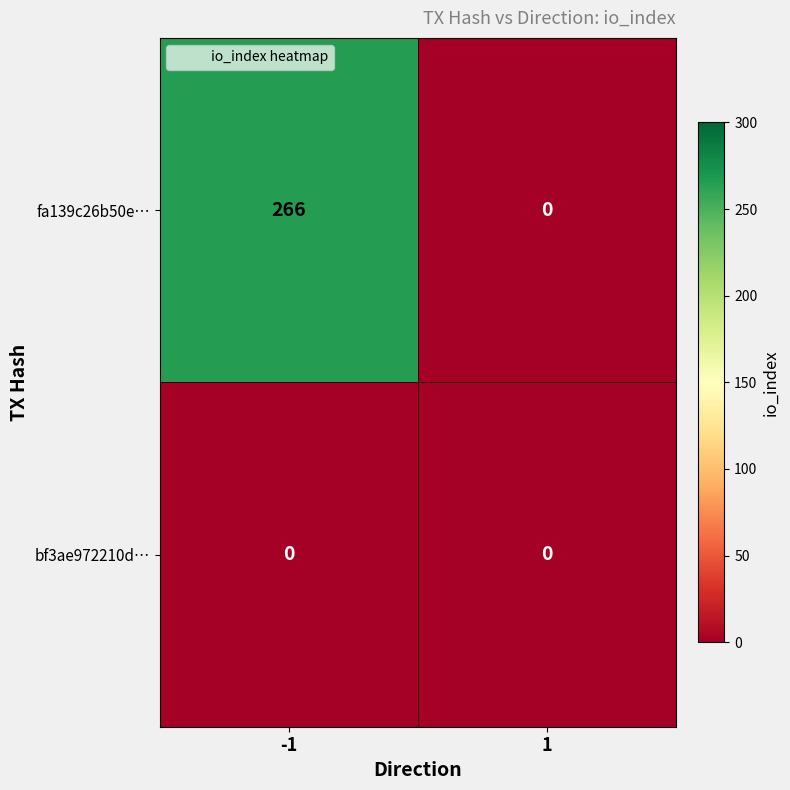

How many series are shown in this chart?

2